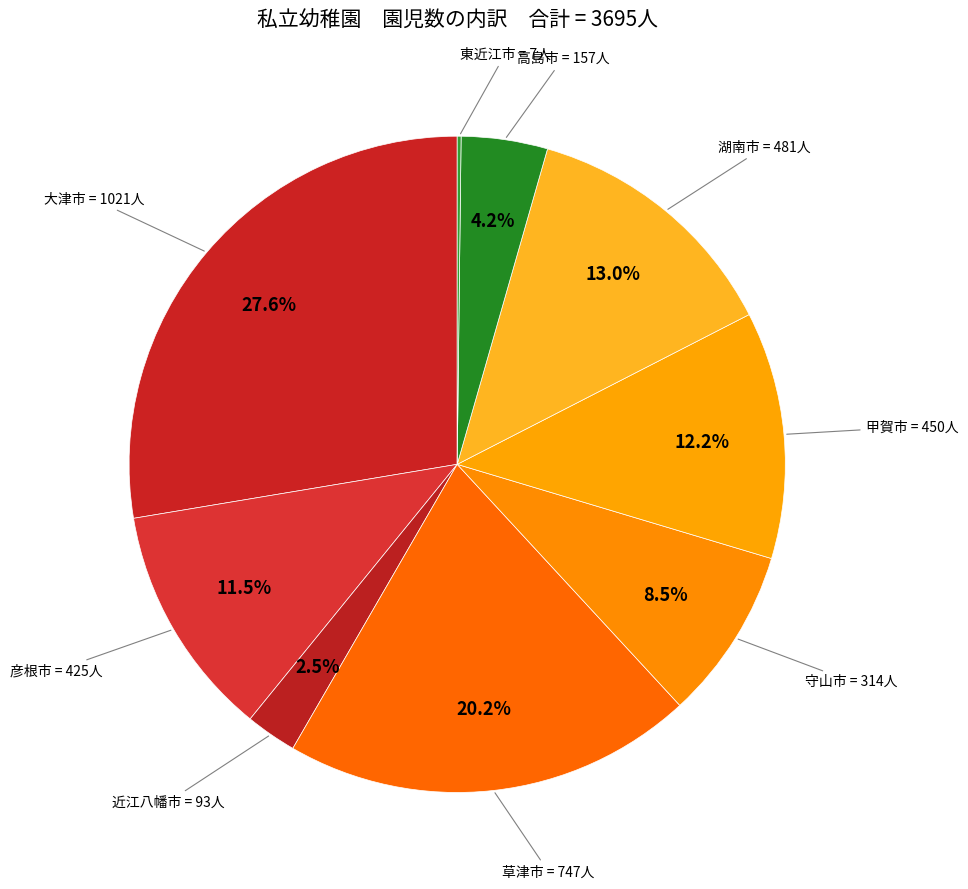

Which slice is the largest?

大津市